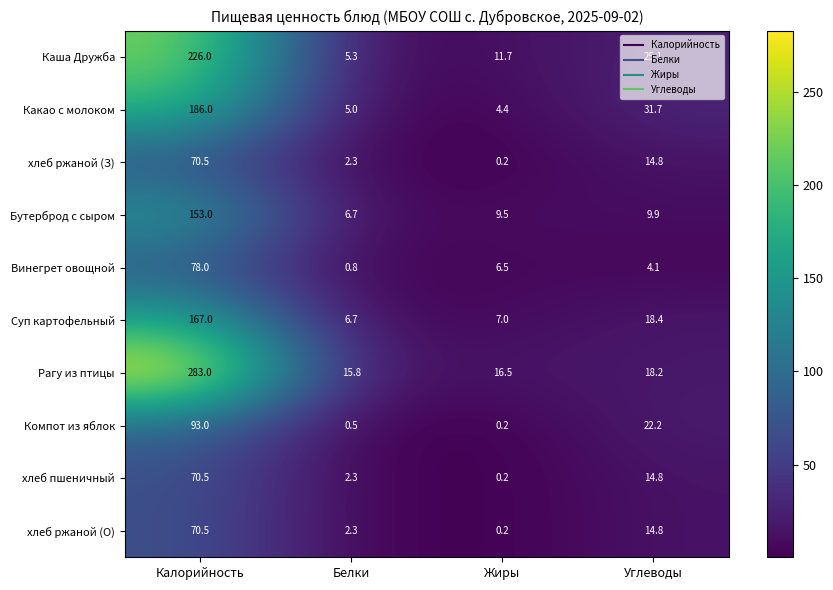

What is the maximum value shown in the chart?

283.0